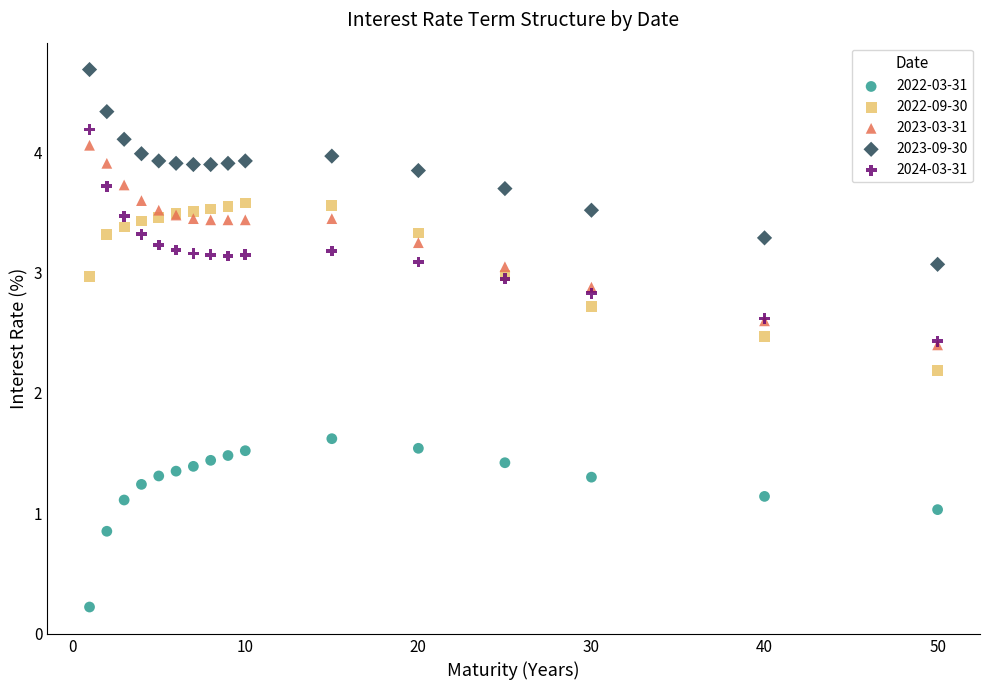

Which series has the widest spread of Y values?

2024-03-31